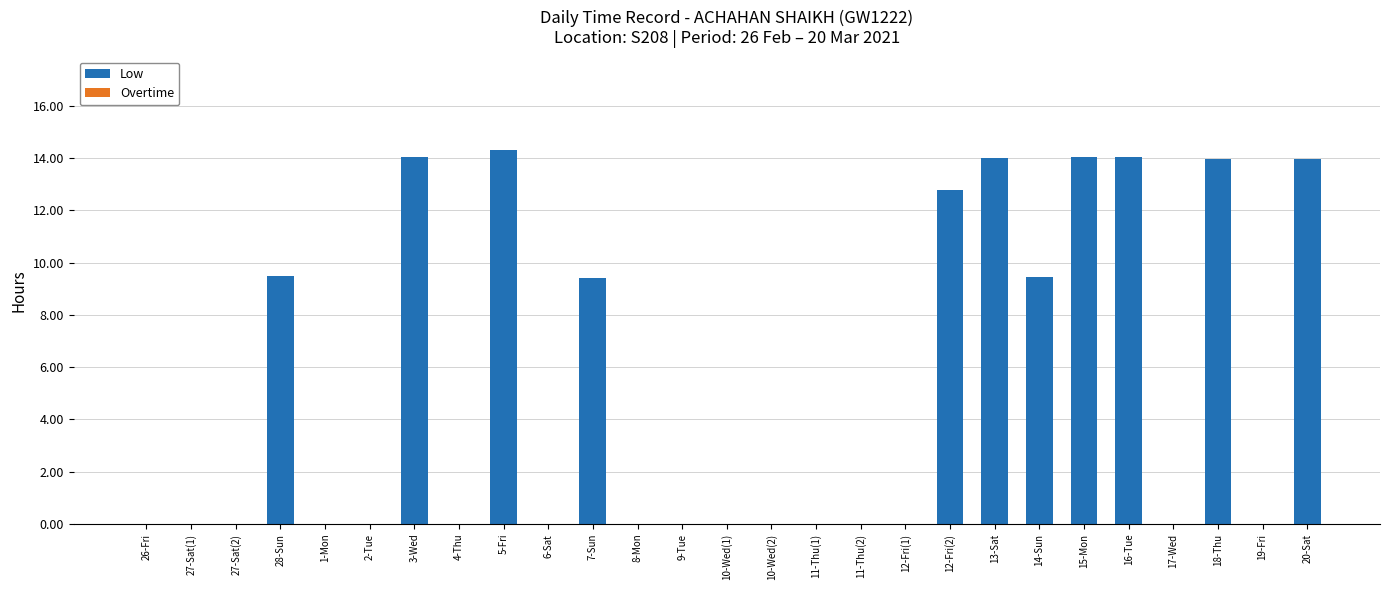

The value at 8-Mon is 0.0. True or false?

True